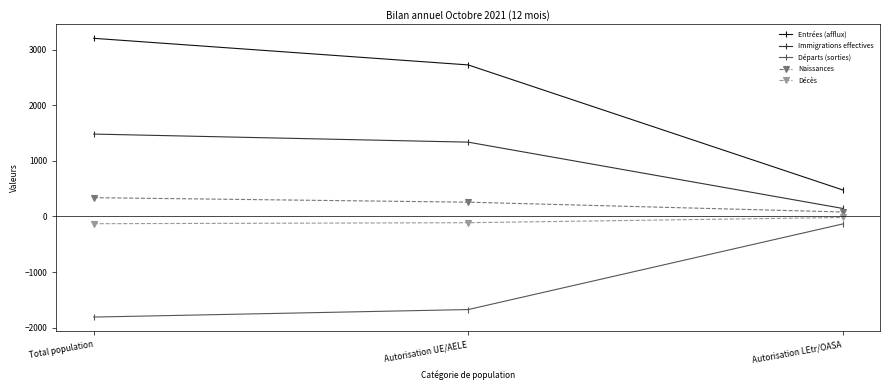

What is the average value of the Immigrations effectives series?

987